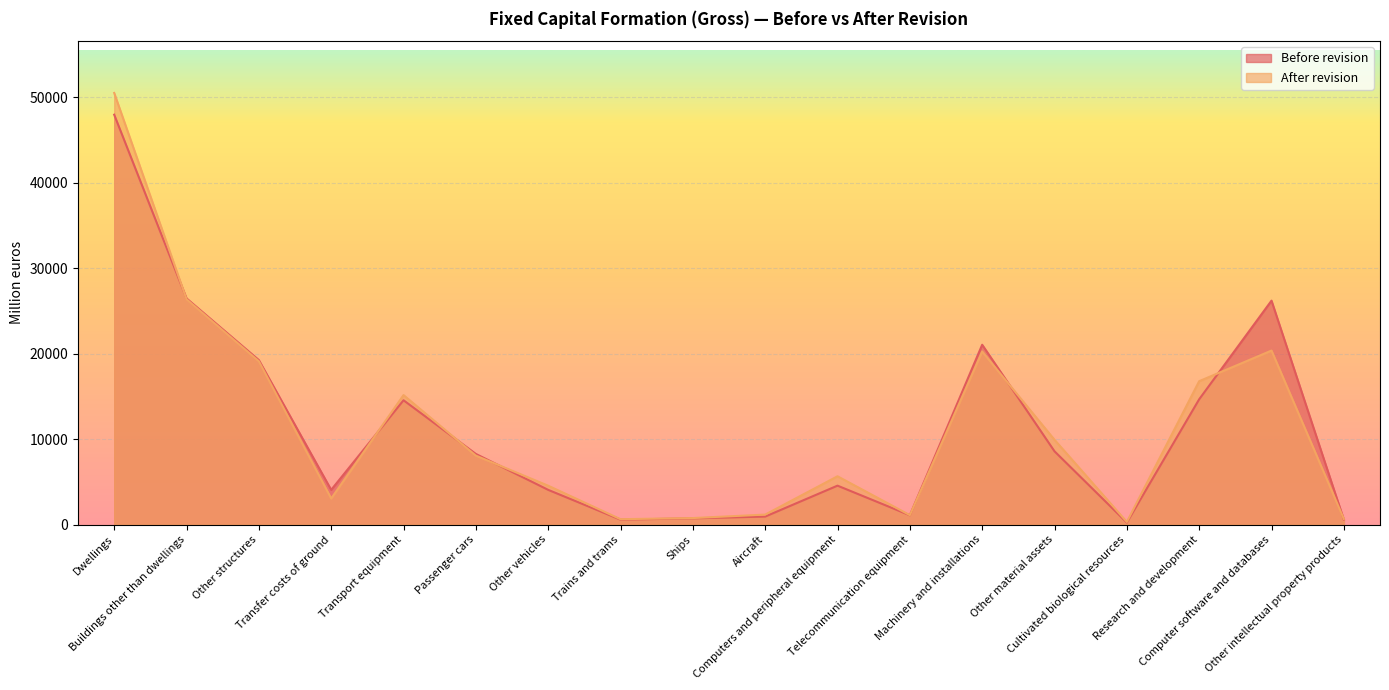

What are all the series names shown in the legend?

Before revision, After revision